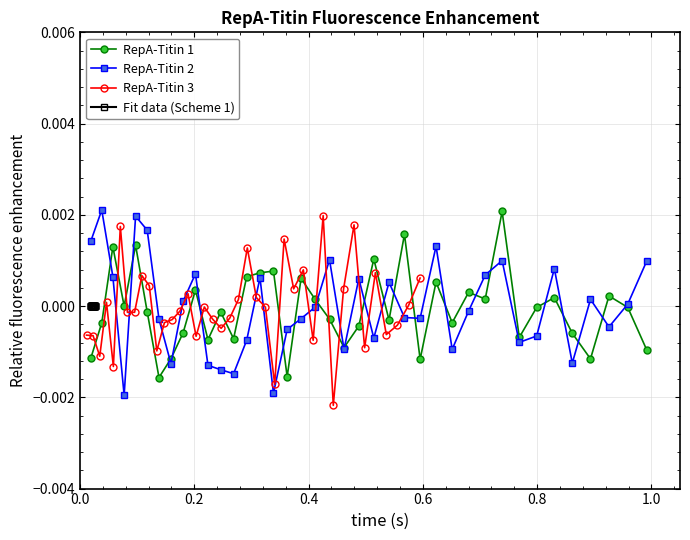

How many data points does each series have?

39